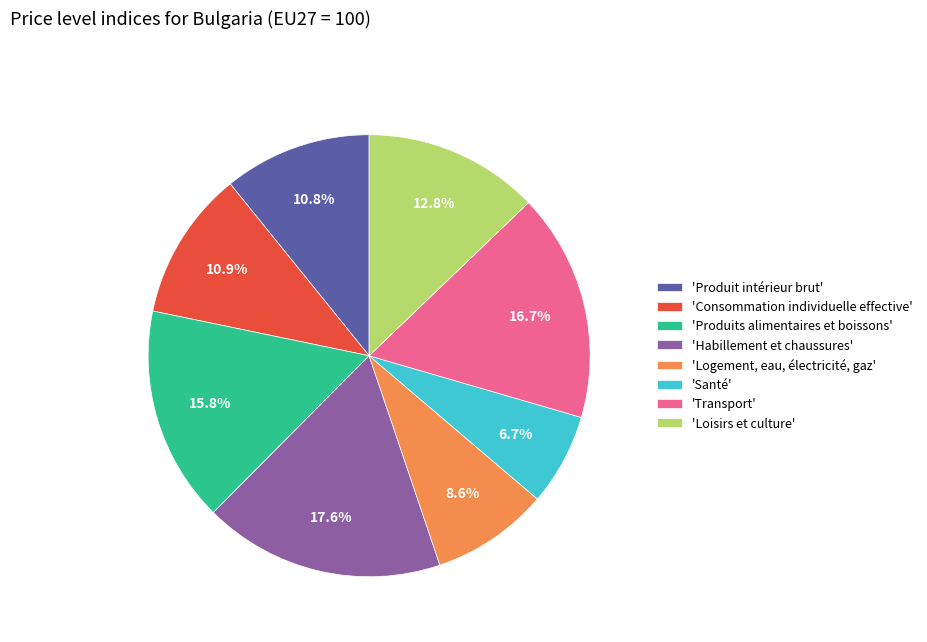

What is the ratio of the value at 'Logement, eau, électricité, gaz' to the value at 'Transport'?

0.5